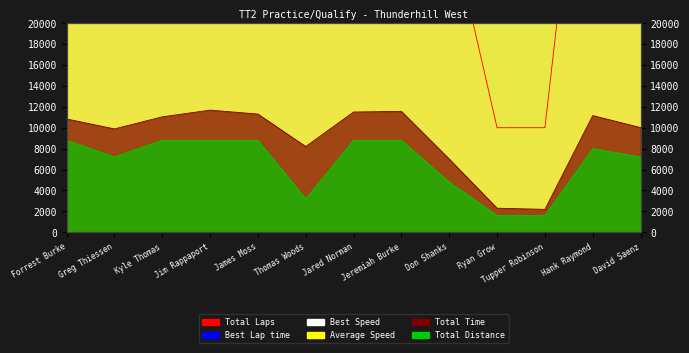

True or false: Total Laps and Total Distance cross at least once.

False